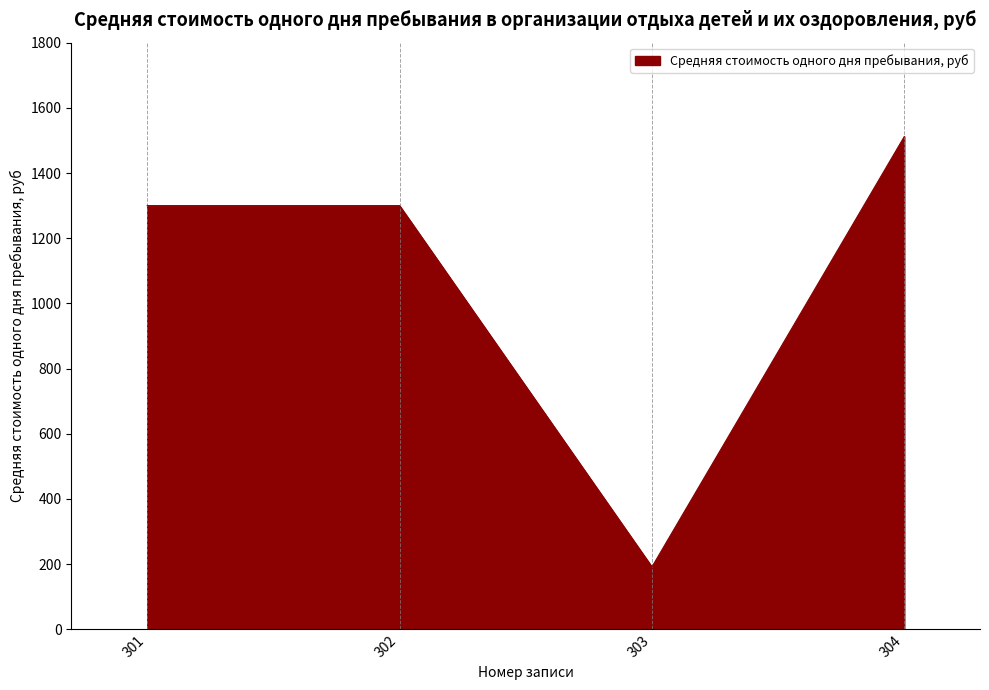

Count the number of categories in the chart.

4